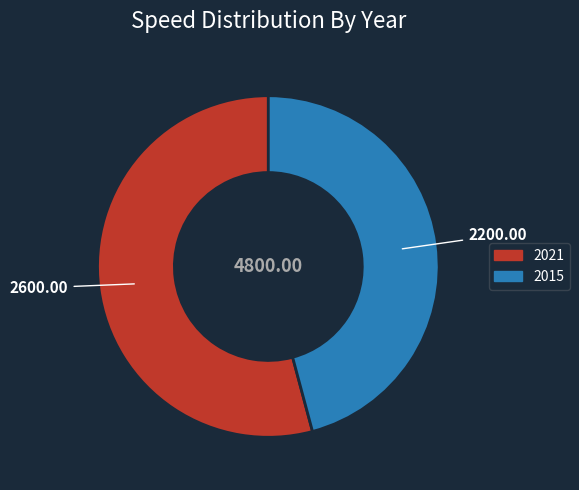

Which has a higher value, 2021 or 2015?

2021